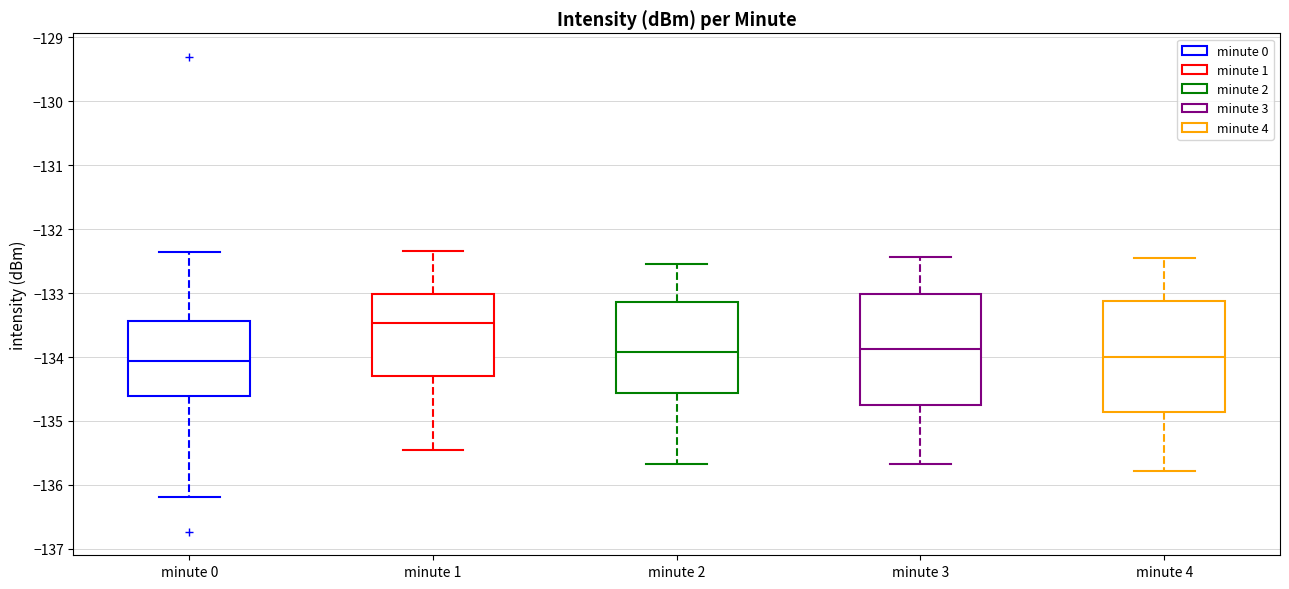

Reading left to right, read every box against the y-axis: the position of its median line, the range the box covers, and the ends of its whiskers. The values are not printed on the chart, so give them approximately, as read against the axis.

minute 0: median -134.1, box -134.6 to -133.4, whiskers -136.2 to -132.4
minute 1: median -133.5, box -134.3 to -133.0, whiskers -135.5 to -132.3
minute 2: median -133.9, box -134.6 to -133.1, whiskers -135.7 to -132.5
minute 3: median -133.9, box -134.8 to -133.0, whiskers -135.7 to -132.4
minute 4: median -134.0, box -134.9 to -133.1, whiskers -135.8 to -132.4